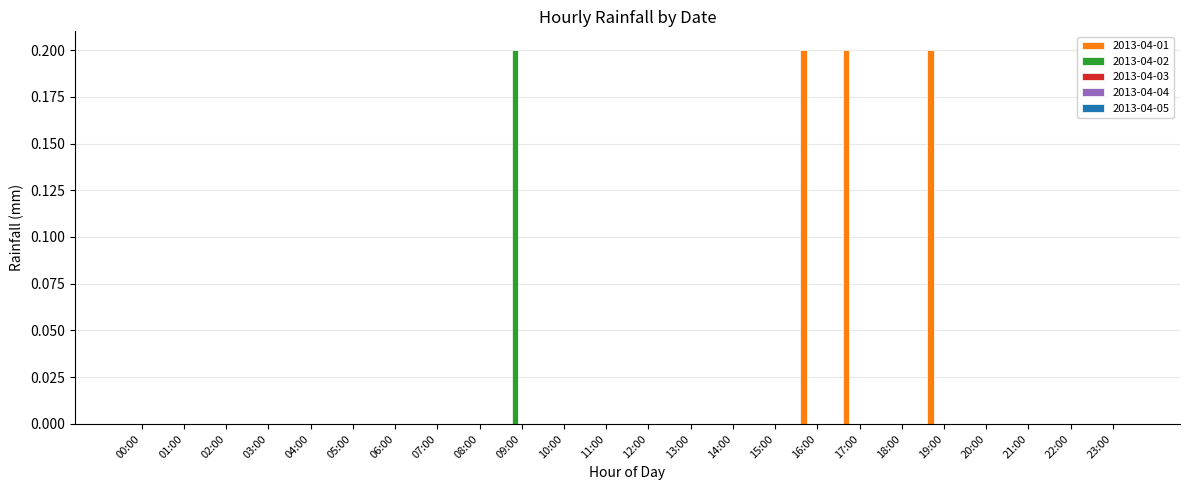

Is it true that 2013-04-02 equals 0.0 at 23:00?

True